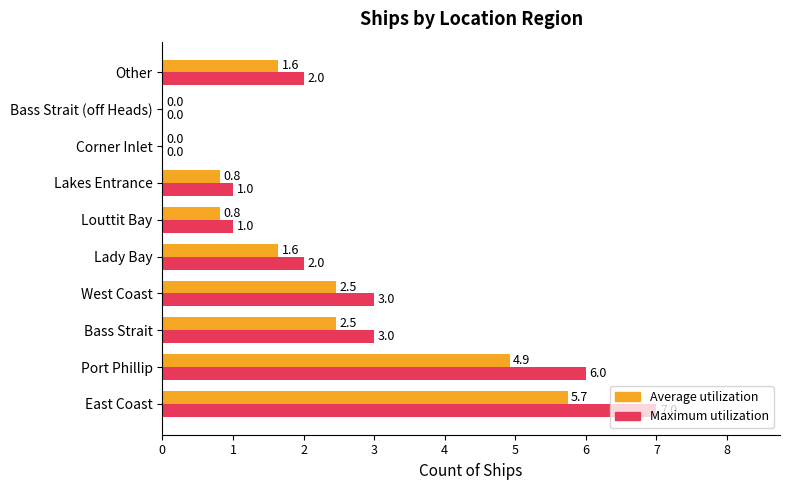

How many data points in Average utilization are above 1?

6